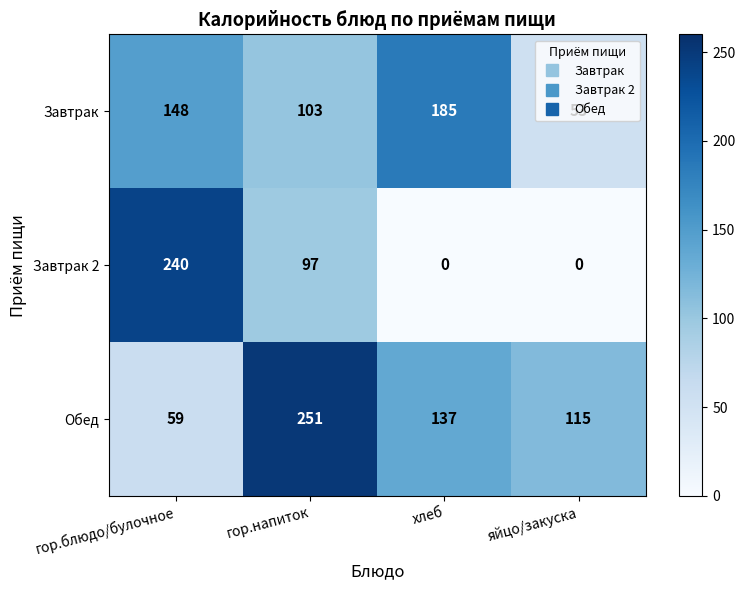

At which category is the sum across all series the highest?

гор.напиток